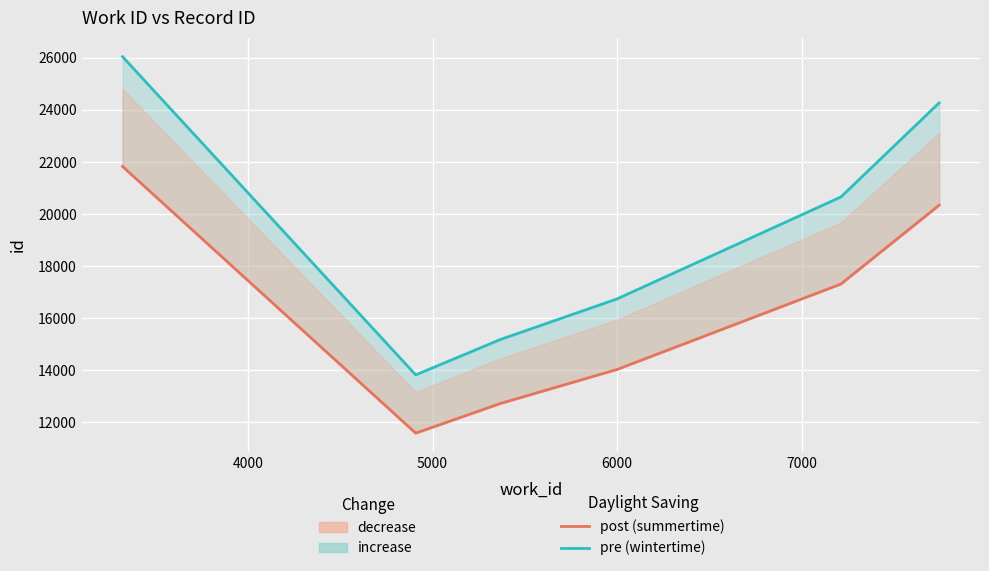

Reading left to right, transcribe all the data shown in this chart.

pre (wintertime): 26045.2	13823.2	14758.8	15178.8	16741.2	20656.7	24271.8
post (summertime): 21828.4	11585.2	12369.3	12721.3	14030.7	17312.2	20342.1